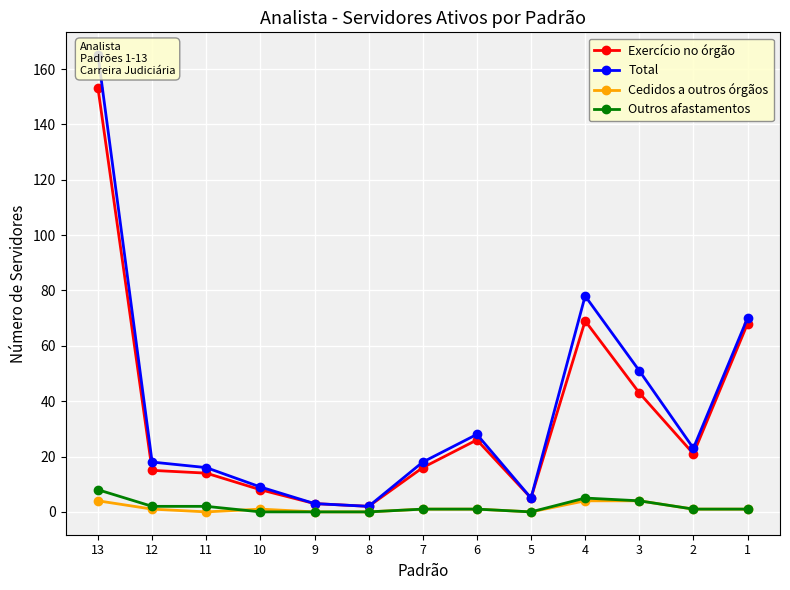

Reading right to left, transcribe all the data shown in this chart.

Exercício no órgão: 68	21	43	69	5	26	16	2	3	8	14	15	153
Total: 70	23	51	78	5	28	18	2	3	9	16	18	165
Cedidos a outros órgãos: 1	1	4	4	0	1	1	0	0	1	0	1	4
Outros afastamentos: 1	1	4	5	0	1	1	0	0	0	2	2	8